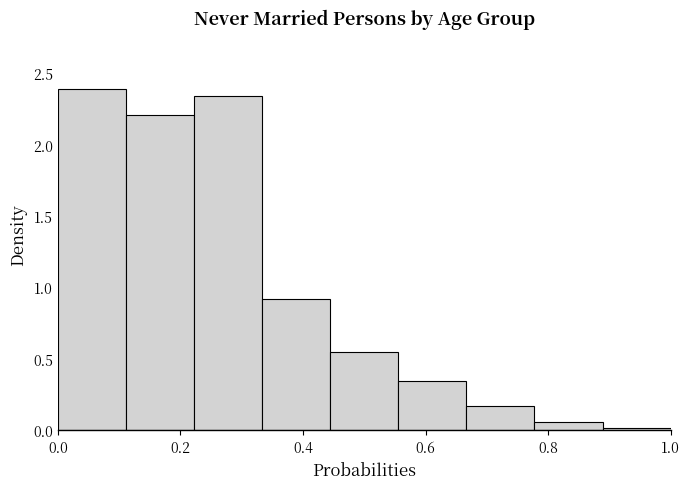

How tall is the bar that spans 0.66 to 0.78 on the x-axis? Neither the bar edges nor the heights are printed on the chart, so give them approximately, as read against the axes.

0.15